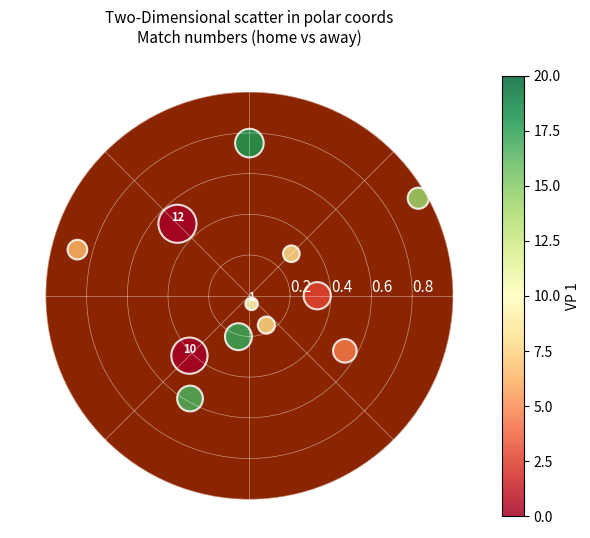

What is the average X value?

3.6